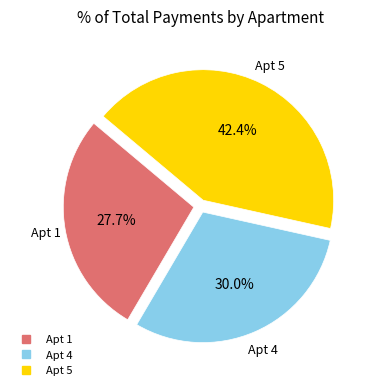

Is there any slice that represents more than half of the pie?

No